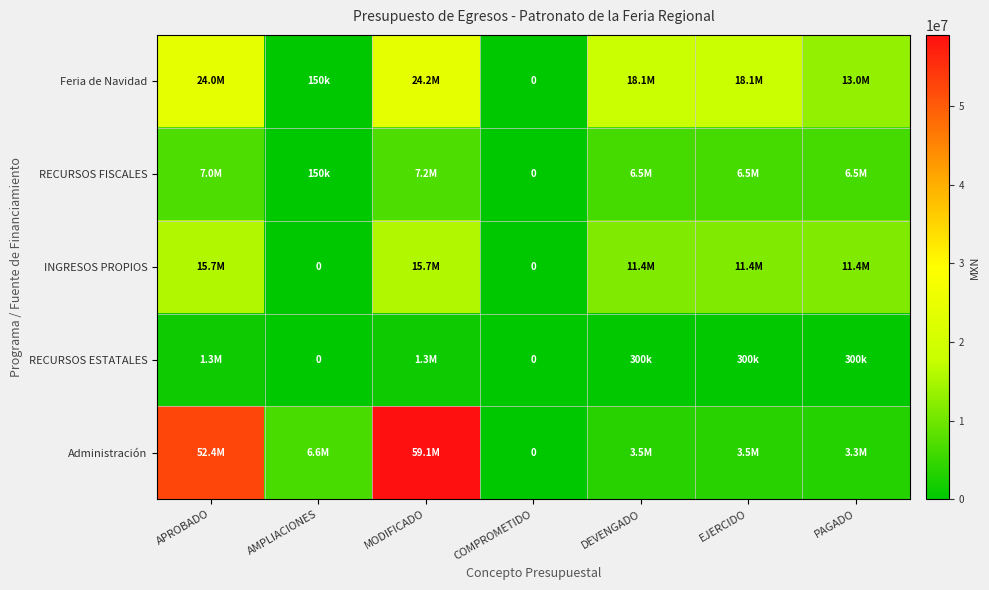

Rank the series by their maximum value, from highest to lowest.

Administración, Feria de Navidad, INGRESOS PROPIOS, RECURSOS FISCALES, RECURSOS ESTATALES